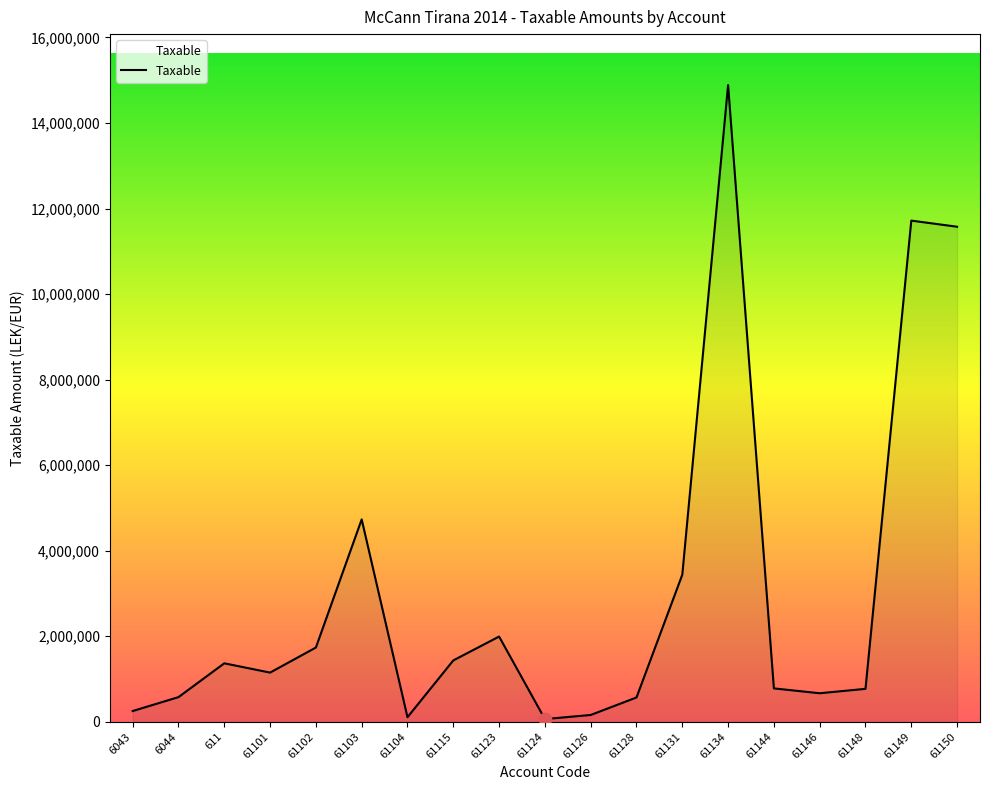

What is the ratio of the value at 61150 to the value at 611?

8.5